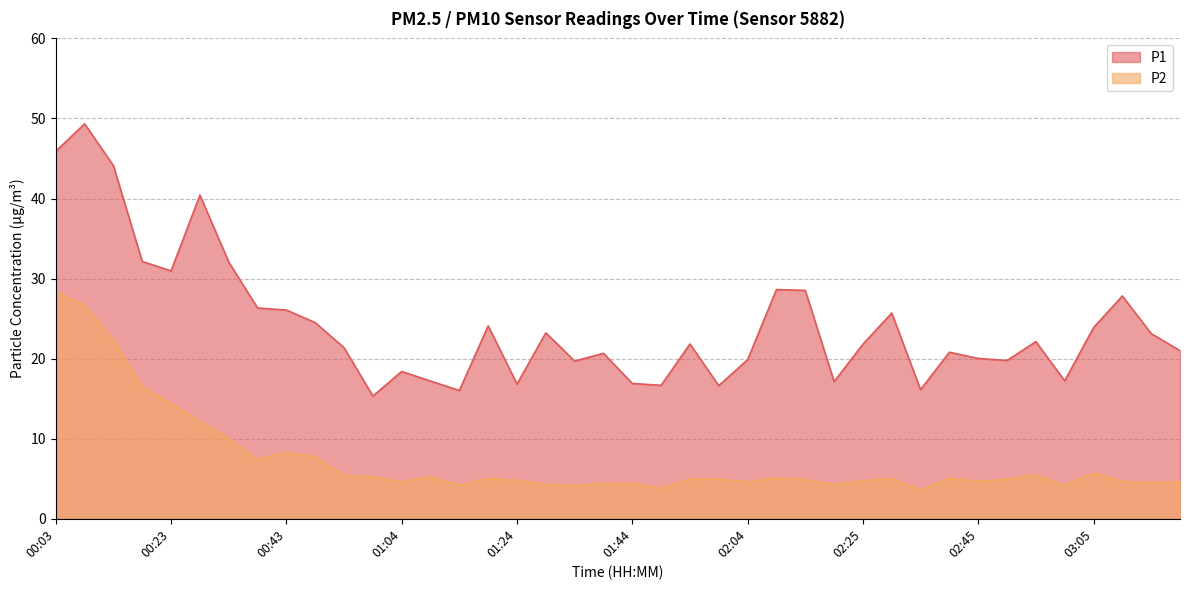

Reading left to right, what are all the values shown in this chart?

P1: 45.9	49.3	44.1	32.1	31.0	40.4	32.1	26.3	26.1	24.5	21.4	15.3	18.4	17.2	16.0	24.1	16.8	23.2	19.7	20.7	16.9	16.7	21.8	16.6	19.9	28.6	28.5	17.1	21.8	25.7	16.1	20.8	20.0	19.8	22.1	17.2	23.9	27.8	23.1	21.0
P2: 28.4	26.7	22.3	16.5	14.4	12.2	10.0	7.4	8.3	7.7	5.5	5.2	4.6	5.3	4.2	5.0	4.8	4.3	4.1	4.4	4.4	3.8	5.0	5.0	4.6	5.1	4.9	4.3	4.8	5.0	3.6	5.0	4.7	4.9	5.5	4.2	5.7	4.7	4.5	4.6